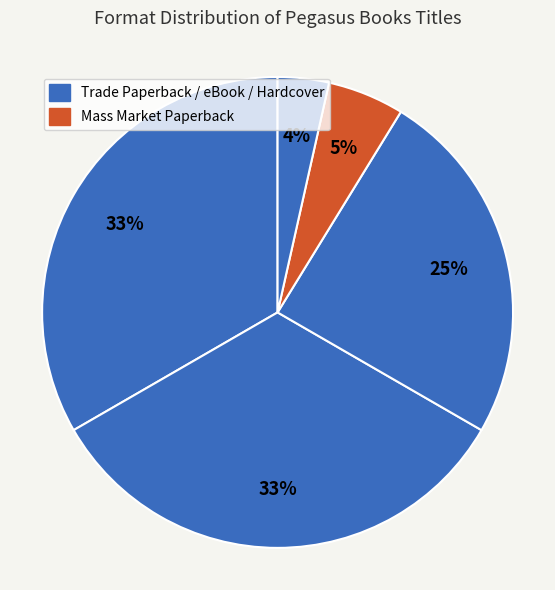

What is the largest slice in the pie chart?

Trade Paperback